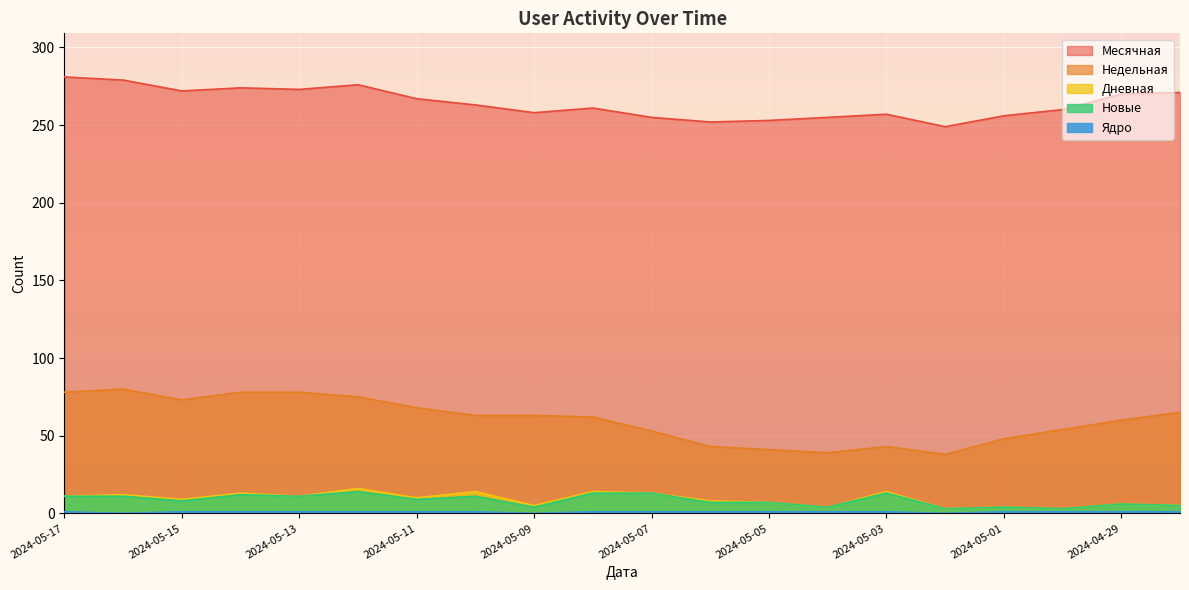

Reading left to right, transcribe all the data shown in this chart.

Месячная: 281	279	272	274	273	276	267	263	258	261	255	252	253	255	257	249	256	260	270	271
Недельная: 78	80	73	78	78	75	68	63	63	62	53	43	41	39	43	38	48	54	60	65
Дневная: 11	12	9	13	11	16	10	14	5	14	13	8	7	4	14	3	4	3	6	5
Новые: 11	11	8	12	11	14	9	11	4	13	13	7	7	4	13	3	4	3	6	5
Ядро: 1	0	1	1	1	1	1	1	0	1	1	1	1	1	1	0	1	1	1	1